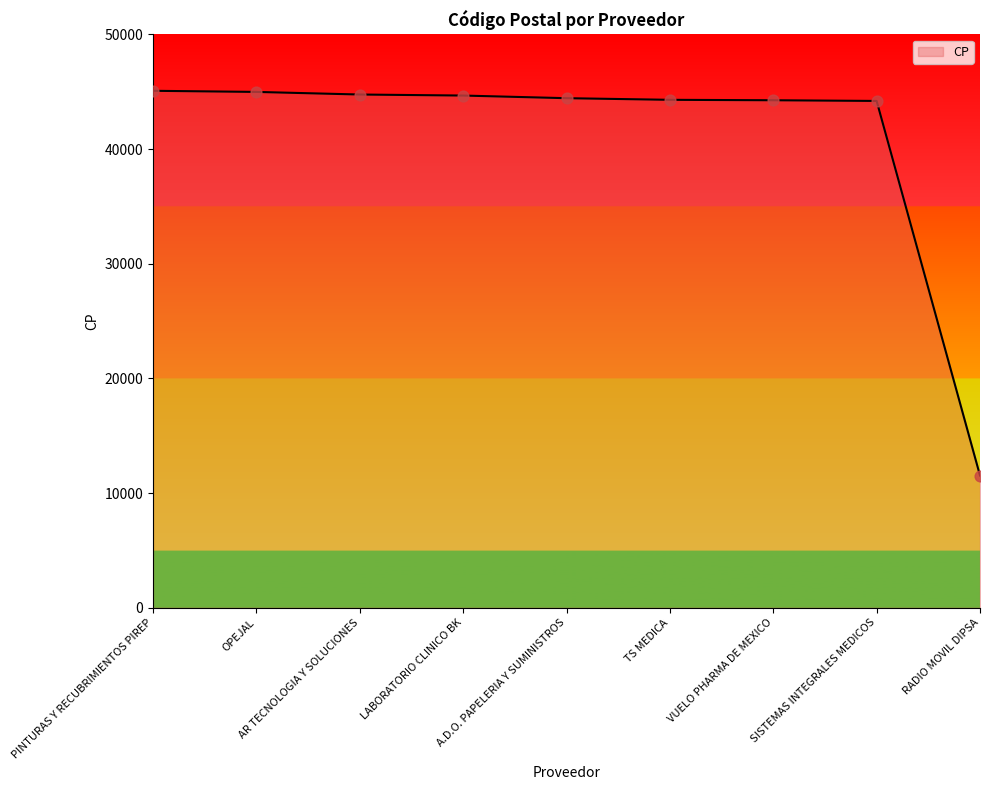

What is the change in value from LABORATORIO CLINICO BK to SISTEMAS INTEGRALES MEDICOS?

-470